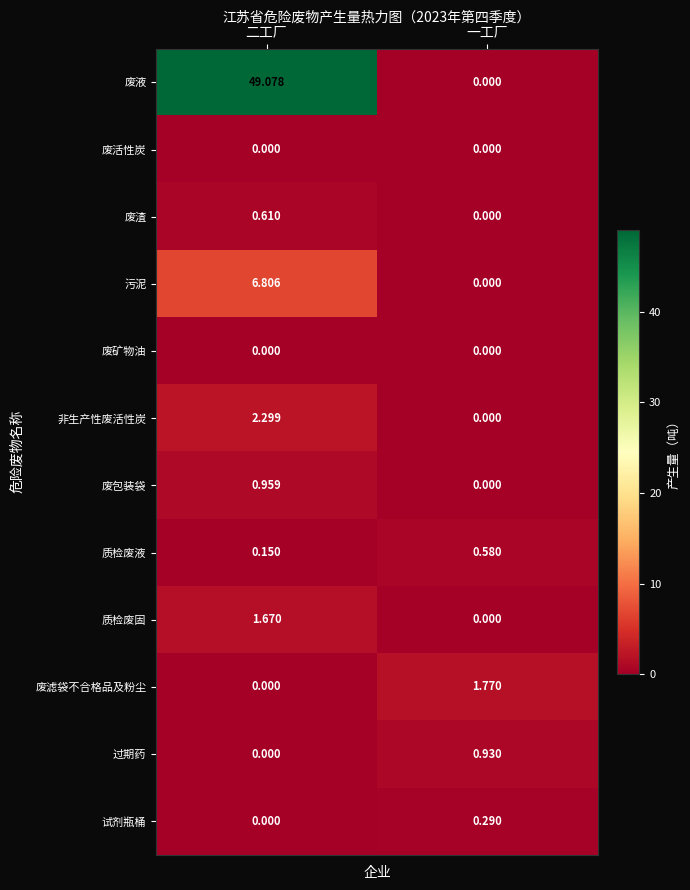

Rank the categories by 废滤袋不合格品及粉尘 value from highest to lowest.

一工厂, 二工厂